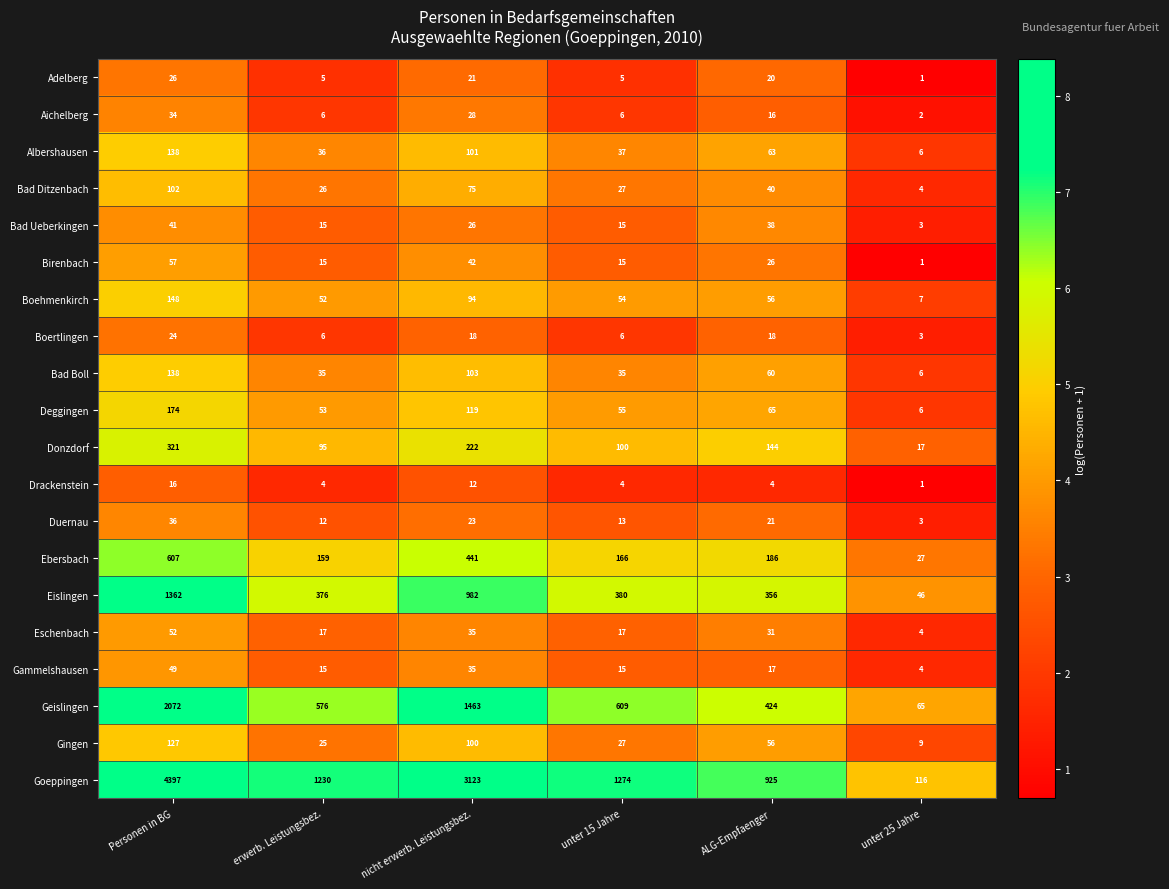

True or false: Albershausen has a value of 101 at nicht erwerb. Leistungsbez..

True